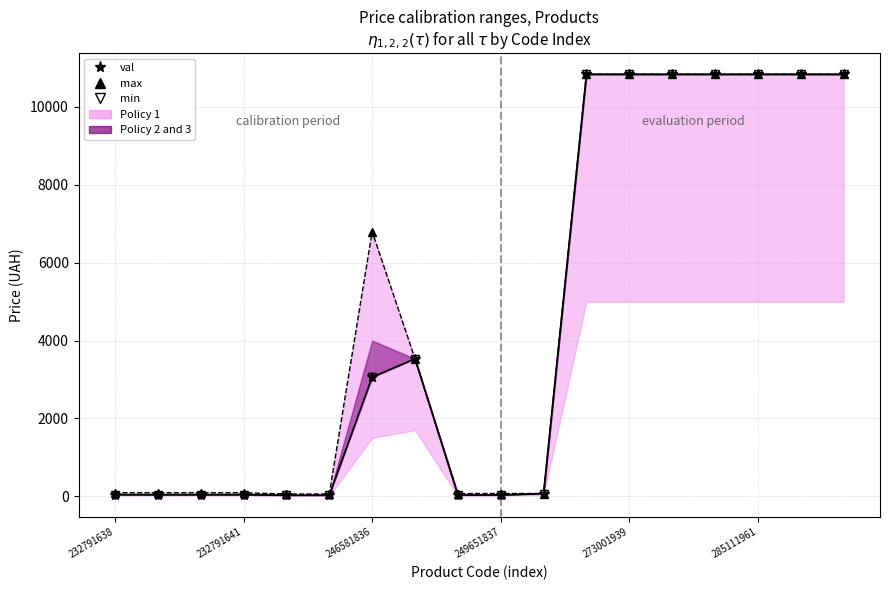

Rank the series by their maximum value, from highest to lowest.

val, max, min